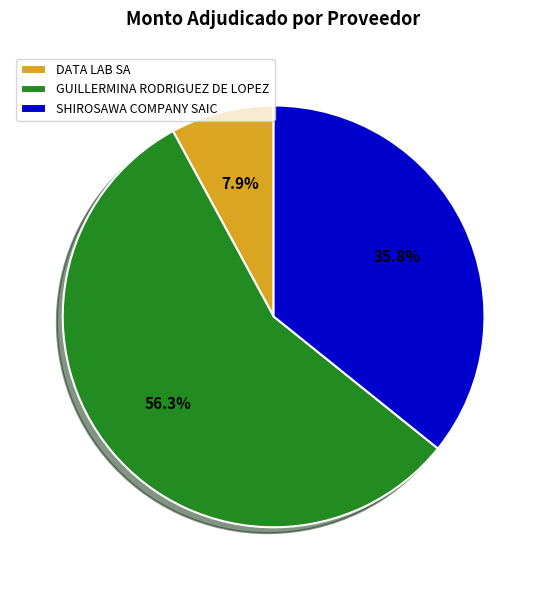

What is the majority slice?

GUILLERMINA RODRIGUEZ DE LOPEZ